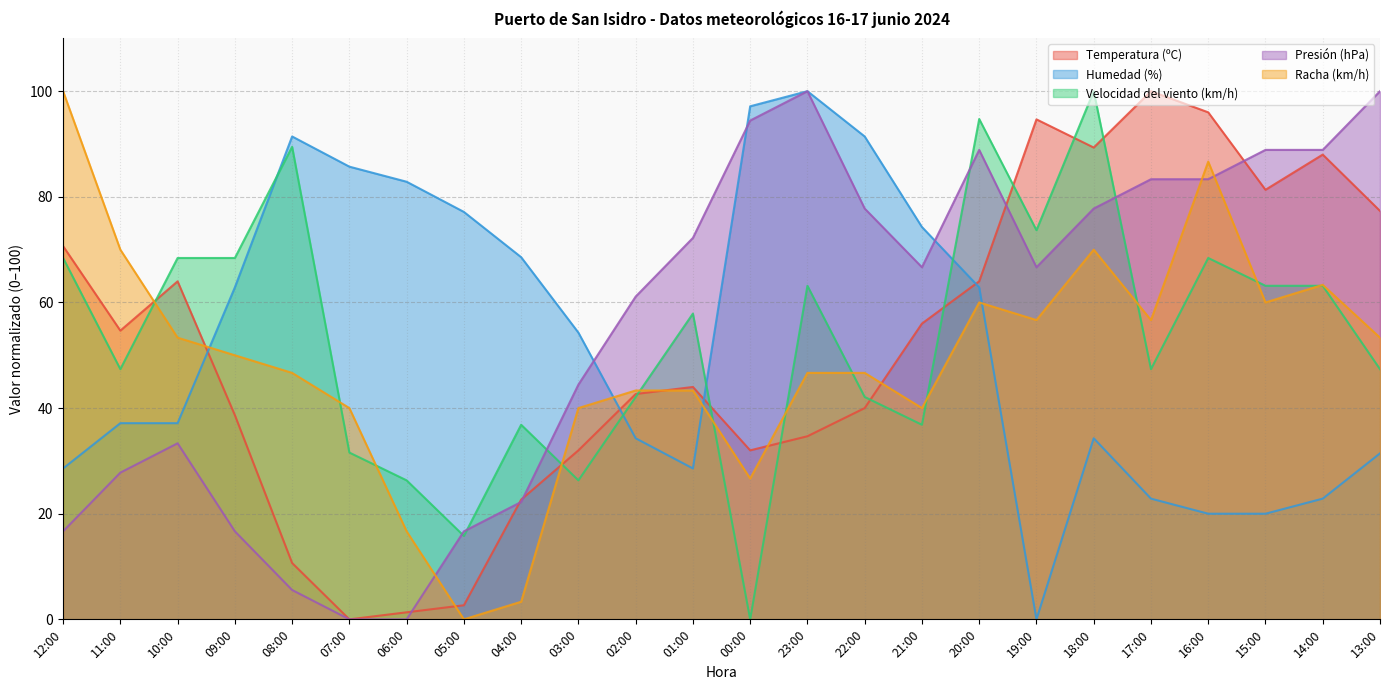

In Presión (hPa), how many points are higher than both neighbors (excluding endpoints)?

3